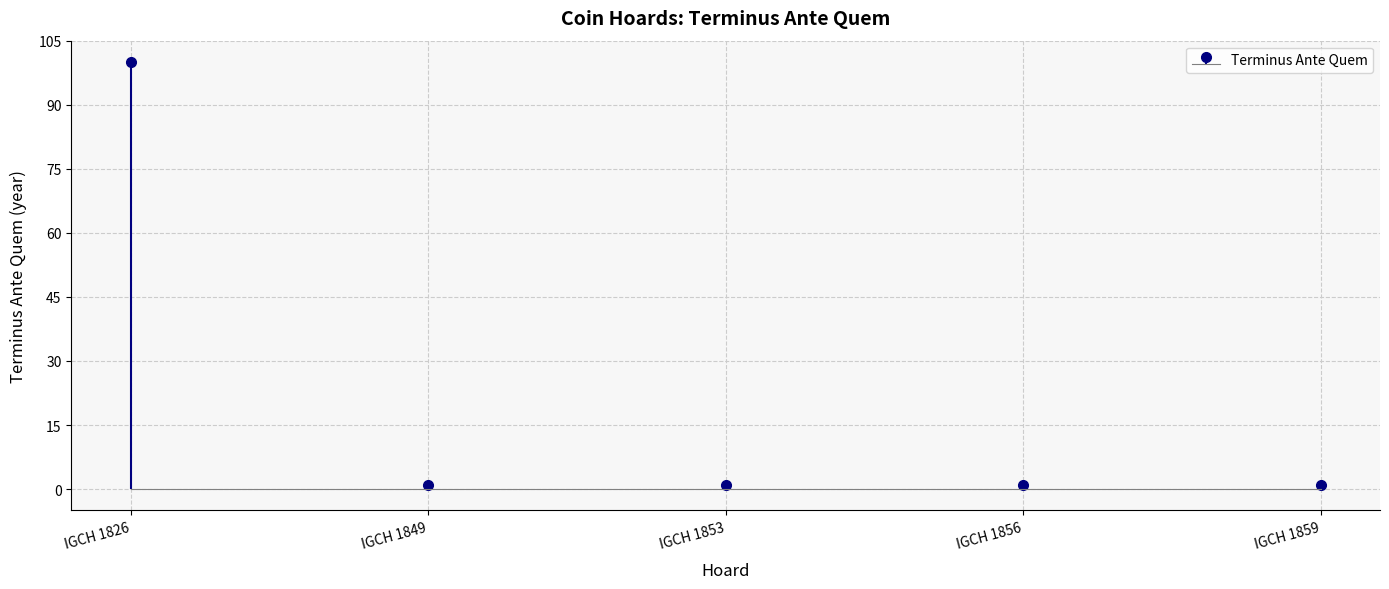

Which category has the highest value across all series?

IGCH 1826